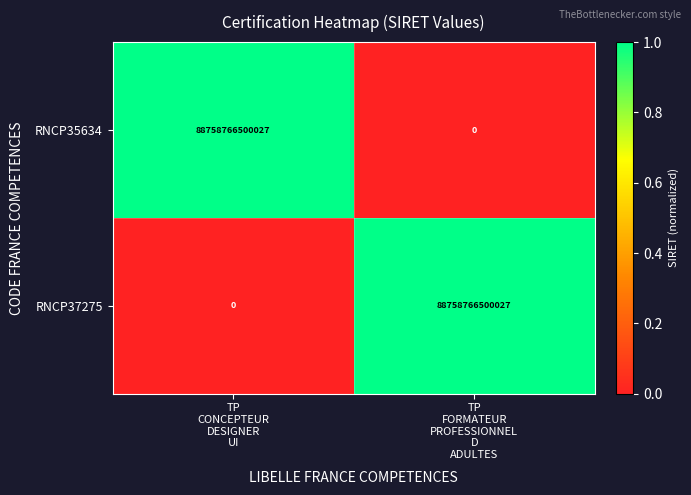

Count the number of data series in this chart.

2